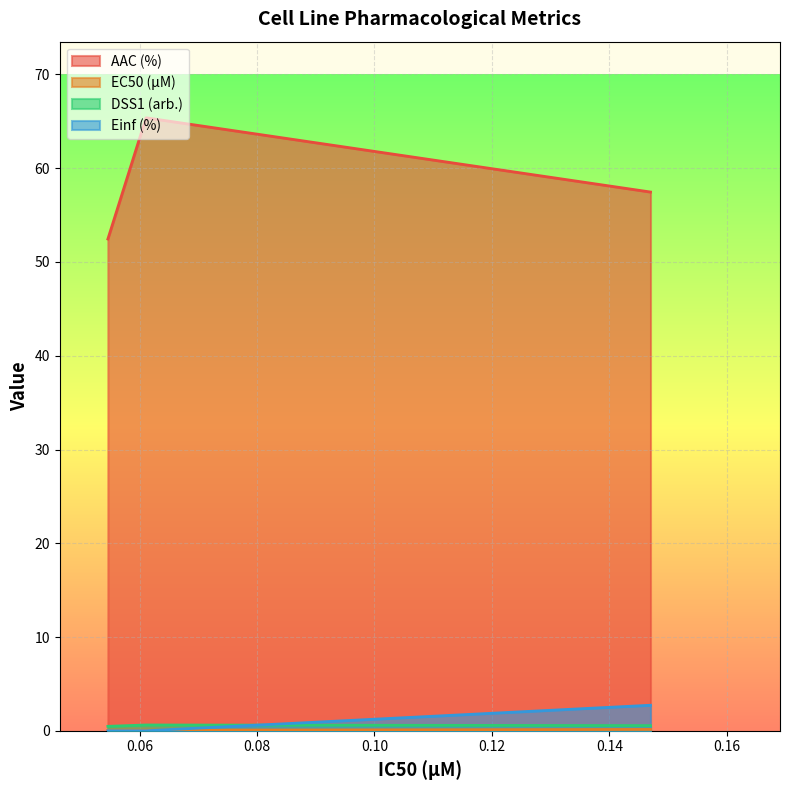

Reading right to left, what are all the values shown in this chart?

AAC (%): 0.147=57.5	0.0611=65.4	0.0546=52.5
EC50 (µM): 0.147=0.1	0.0611=0.1	0.0546=0.1
DSS1 (arb.): 0.147=0.6	0.0611=0.6	0.0546=0.5
Einf (%): 0.147=2.7	0.0611=0.0	0.0546=0.0